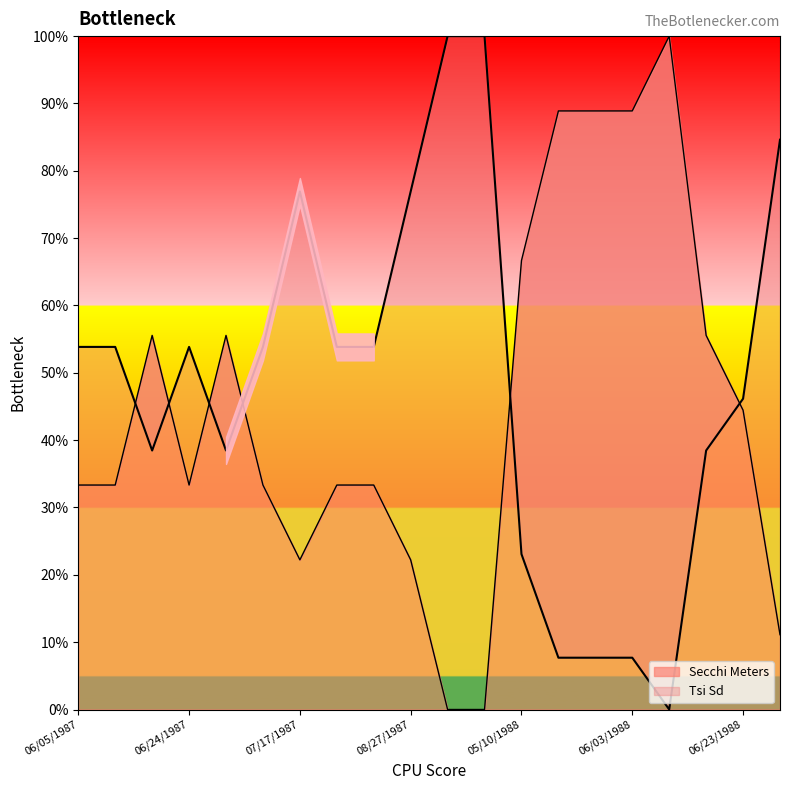

What is the sum of all Tsi Sd values?

969.2